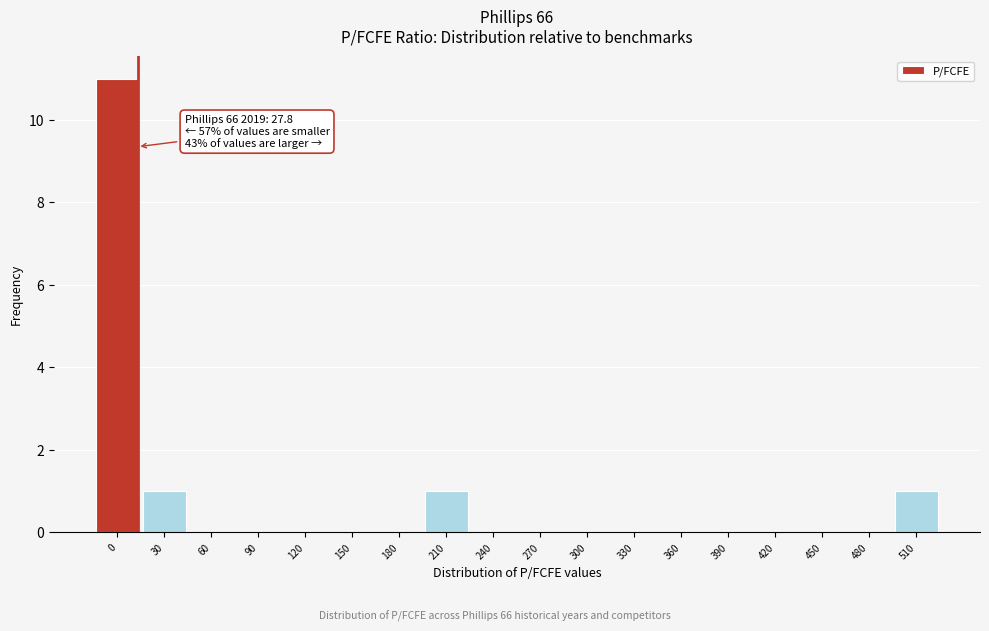

Reading right to left, list all the values displayed in this chart.

510=1	480=0	450=0	420=0	390=0	360=0	330=0	300=0	270=0	240=0	210=1	180=0	150=0	120=0	90=0	60=0	30=1	0=11